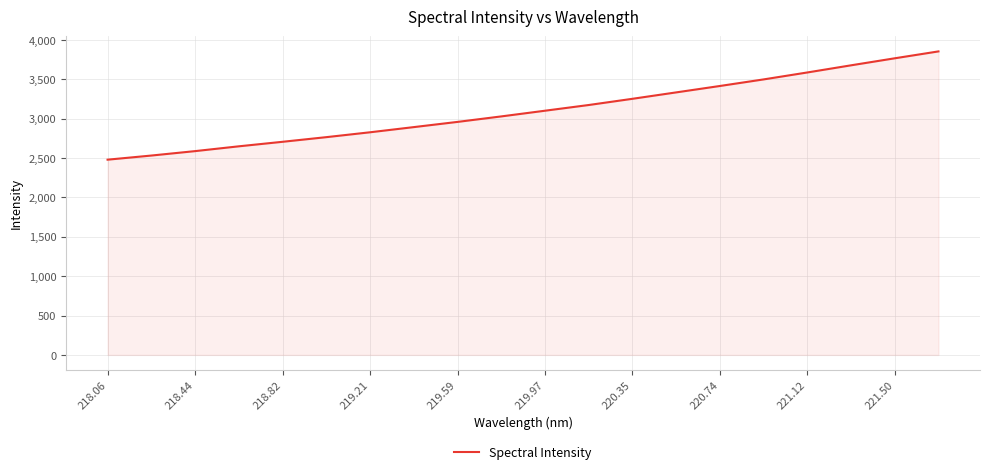

What is the greatest value displayed?

3854.0